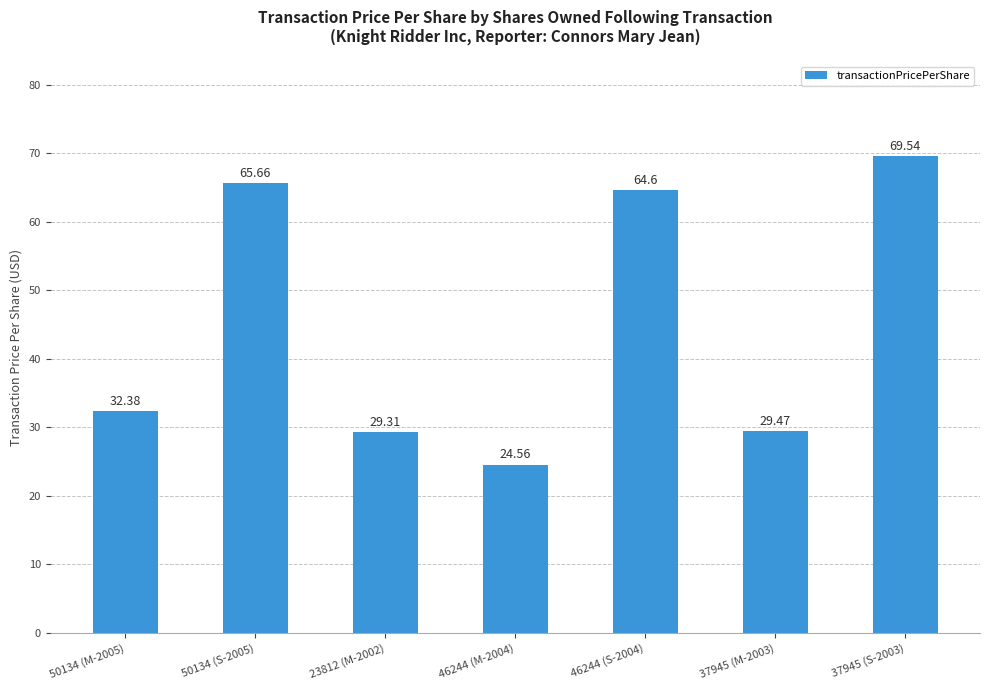

Reading left to right, what are all the values shown in this chart?

32.4	65.7	29.3	24.6	64.6	29.5	69.5